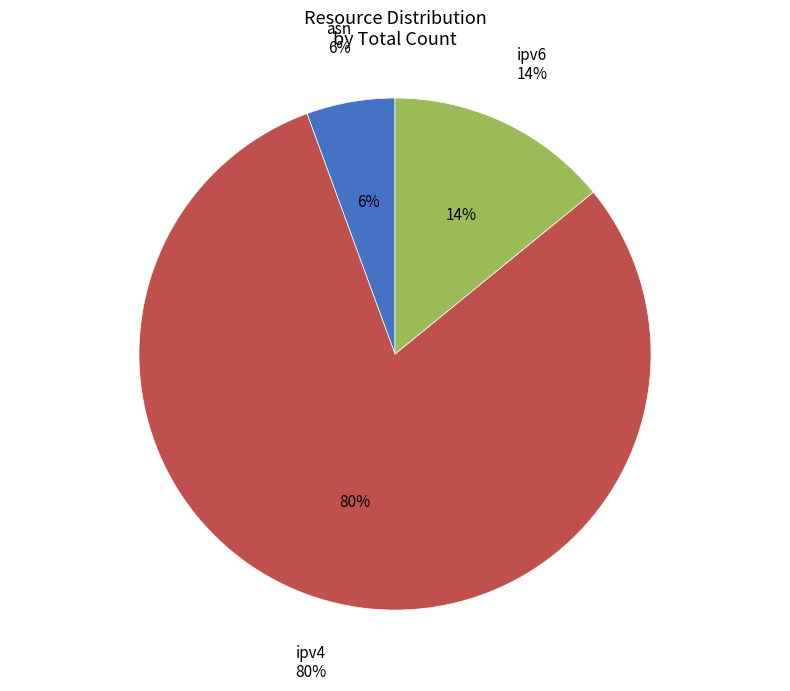

True or false: ipv4 accounts for 80% of the total.

True